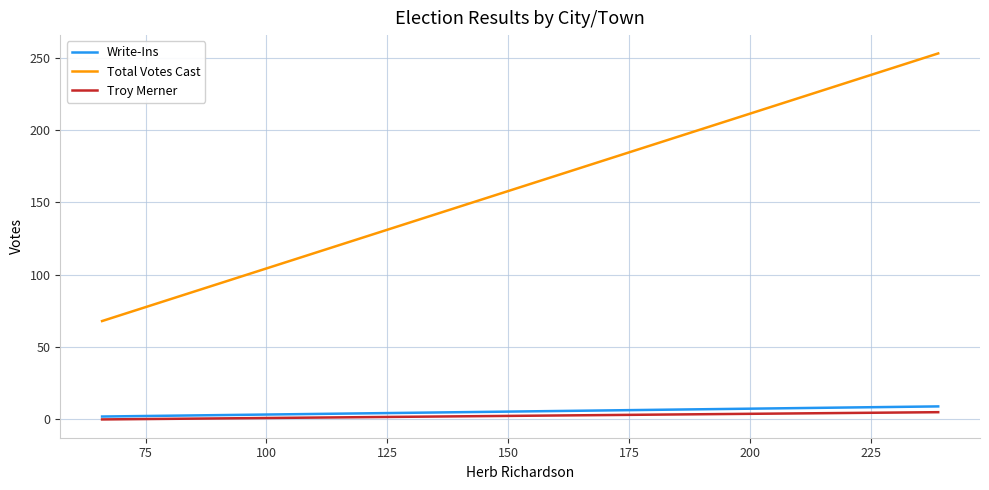

What is the sum of all Total Votes Cast values?

321